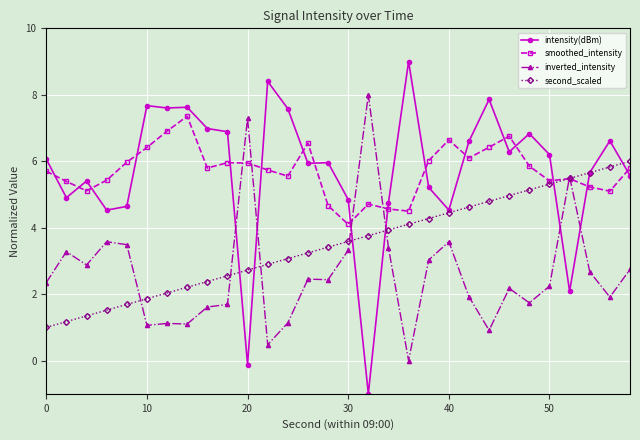

At how many categories does at least one series exceed 2?

30